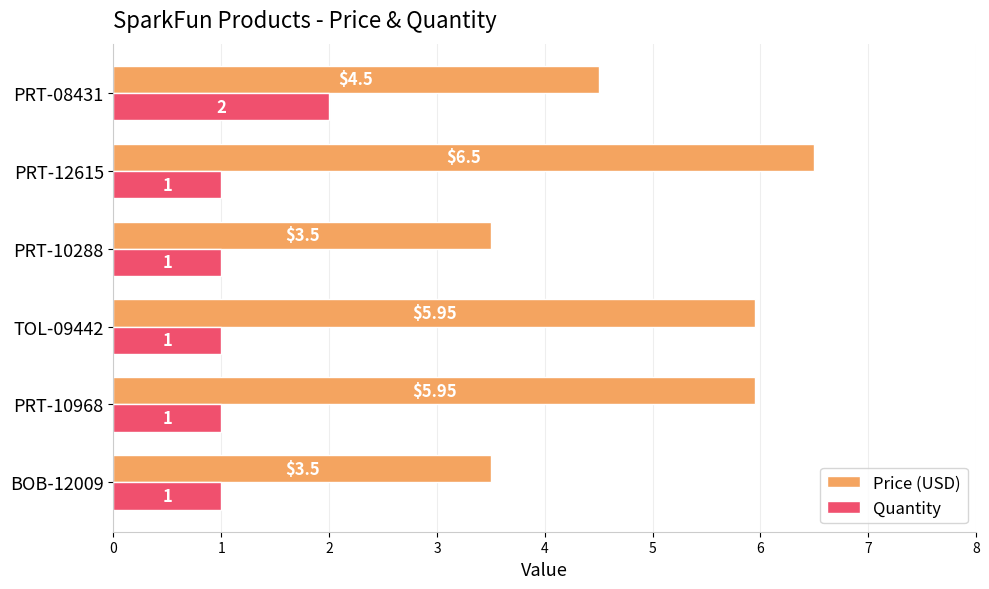

At how many categories does at least one series exceed 4?

4